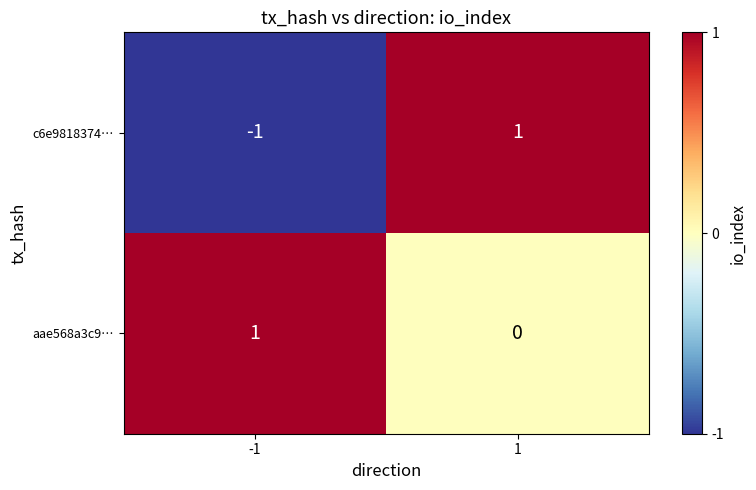

Which series changed the most between -1 and 1?

c6e9818374…